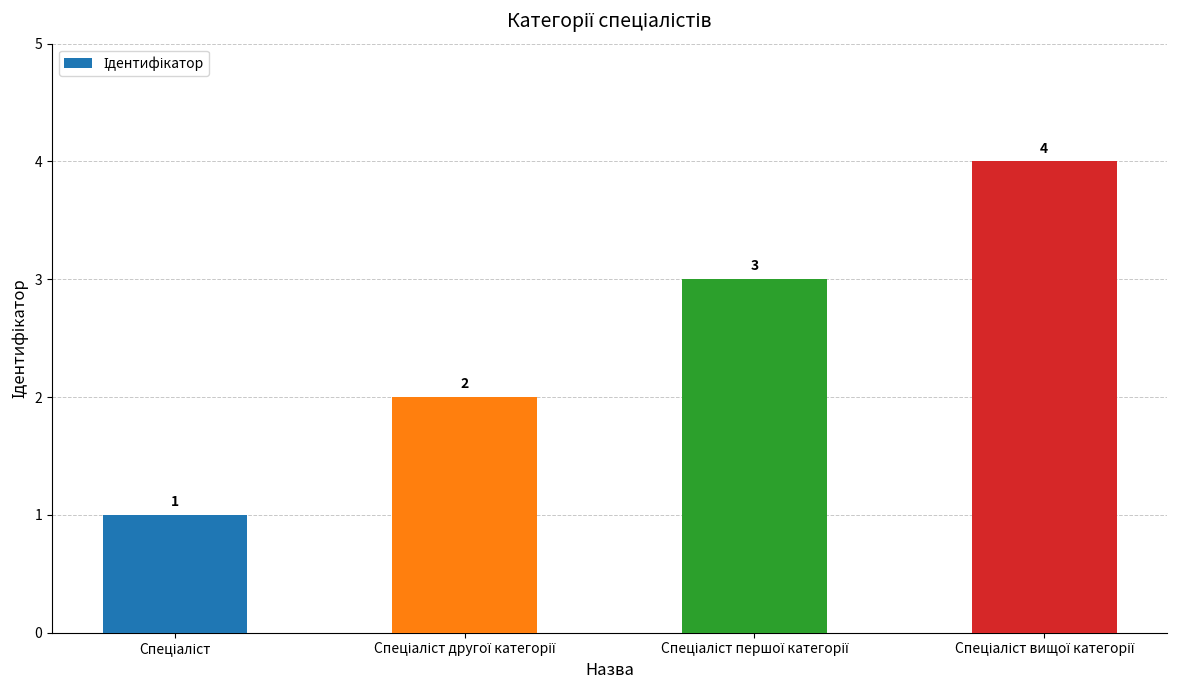

Count the values in the range 2 to 4.

3